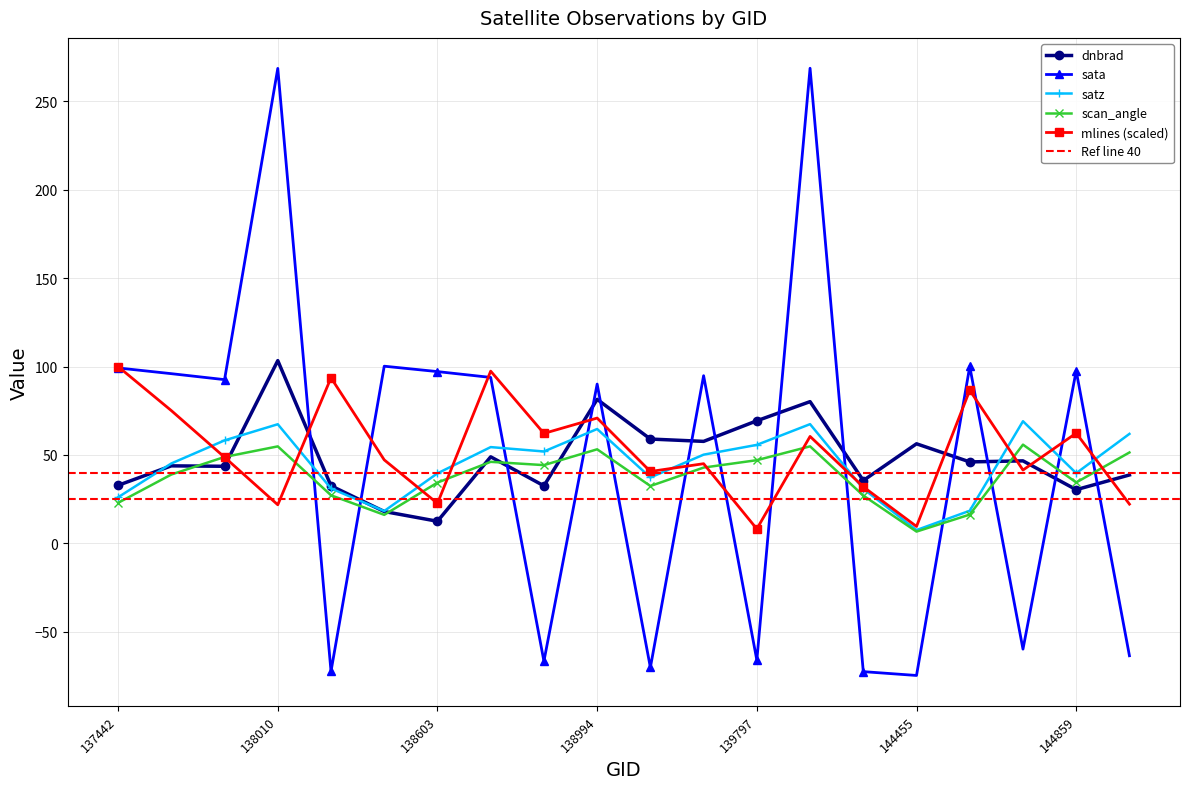

How many values in sata are above zero?

12